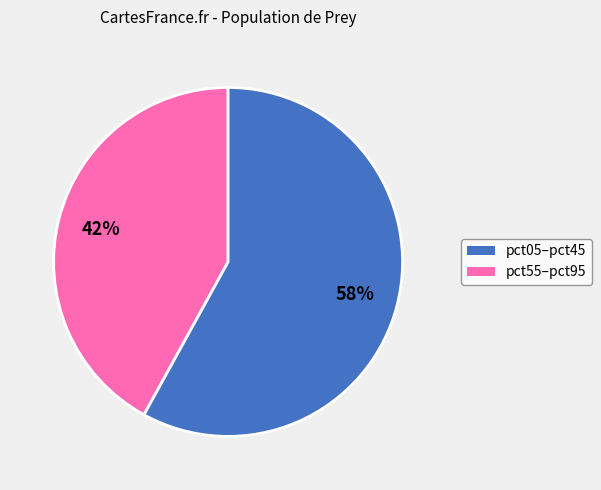

To the nearest percent, what is the difference between the largest and smallest slice percentages?

16%